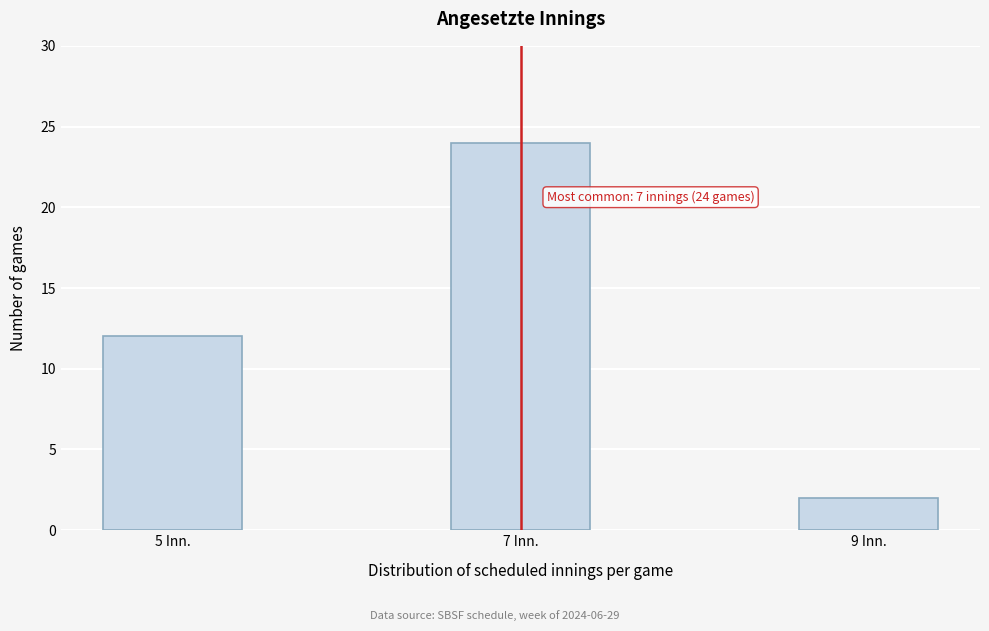

Reading right to left, what are all the values shown in this chart?

9 Inn.=2	7 Inn.=24	5 Inn.=12